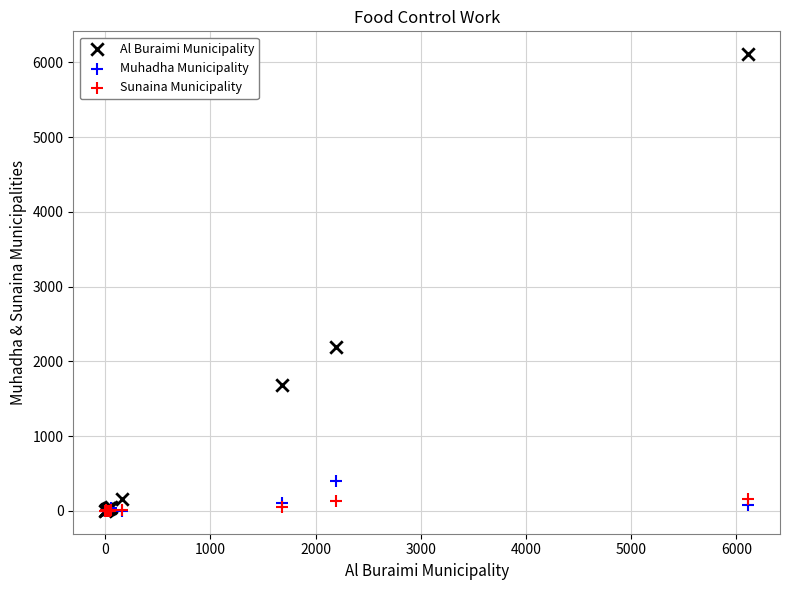

Across all series, what Y value is closest to 3055?

2194.0